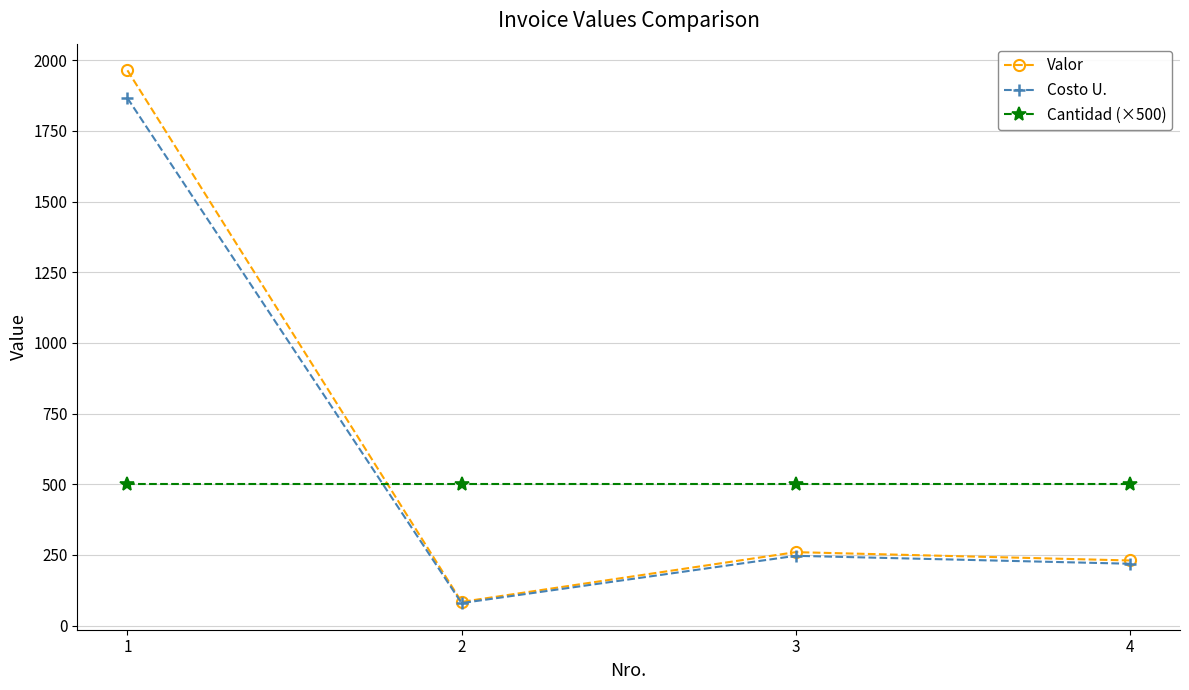

What is the sum of all Cantidad (×500) values?

2000.0